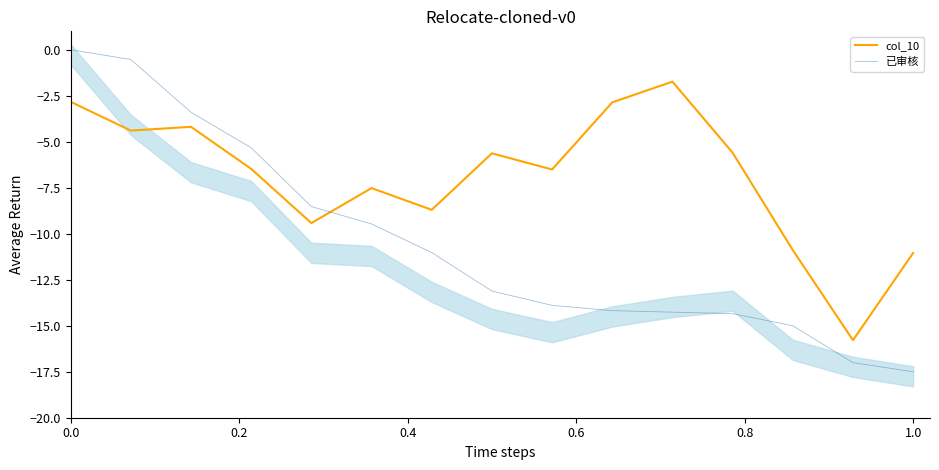

True or false: 已审核 has more than 1 points higher than both neighbors.

False